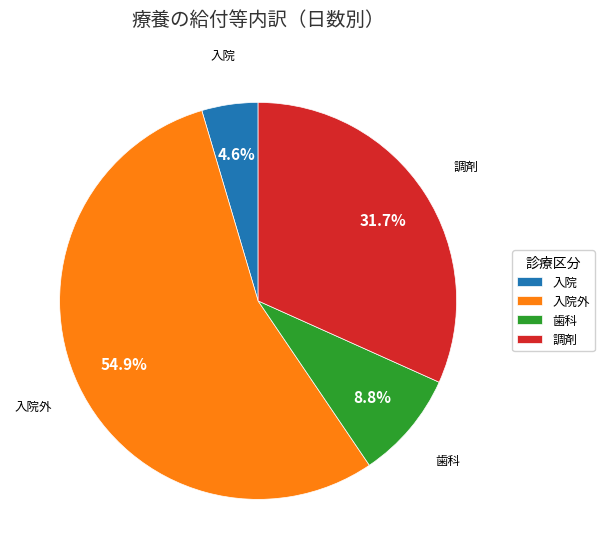

Which category has the smallest portion of the pie?

入院